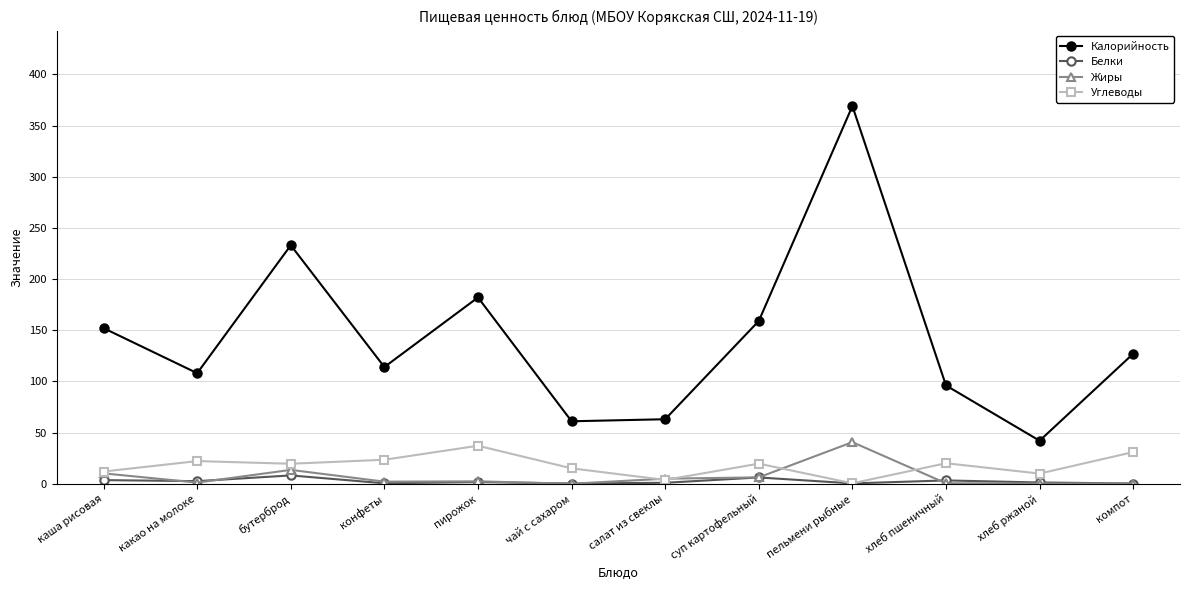

What is the approximate value of Белки at салат из свеклы?

0.9